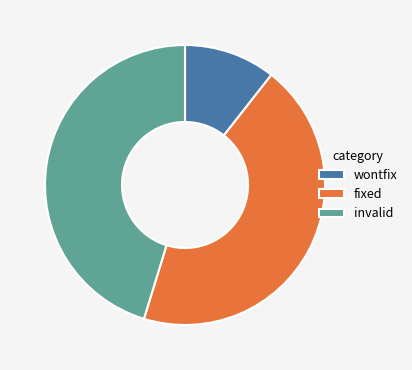

How many slices are in this pie chart?

3